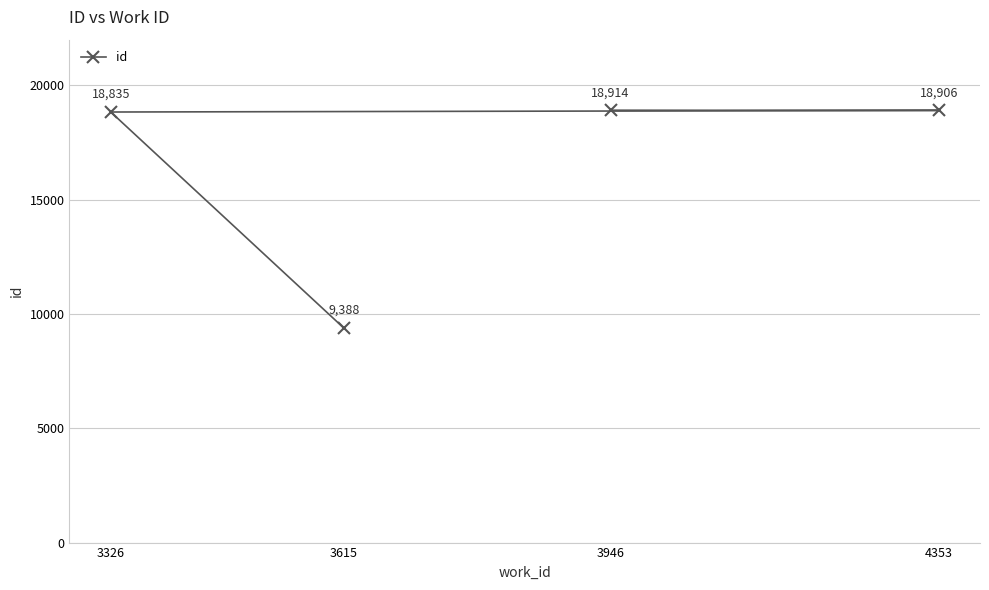

Reading left to right, extract all data points from this chart.

3326=18835	3615=9388	3946=18914	4353=18906